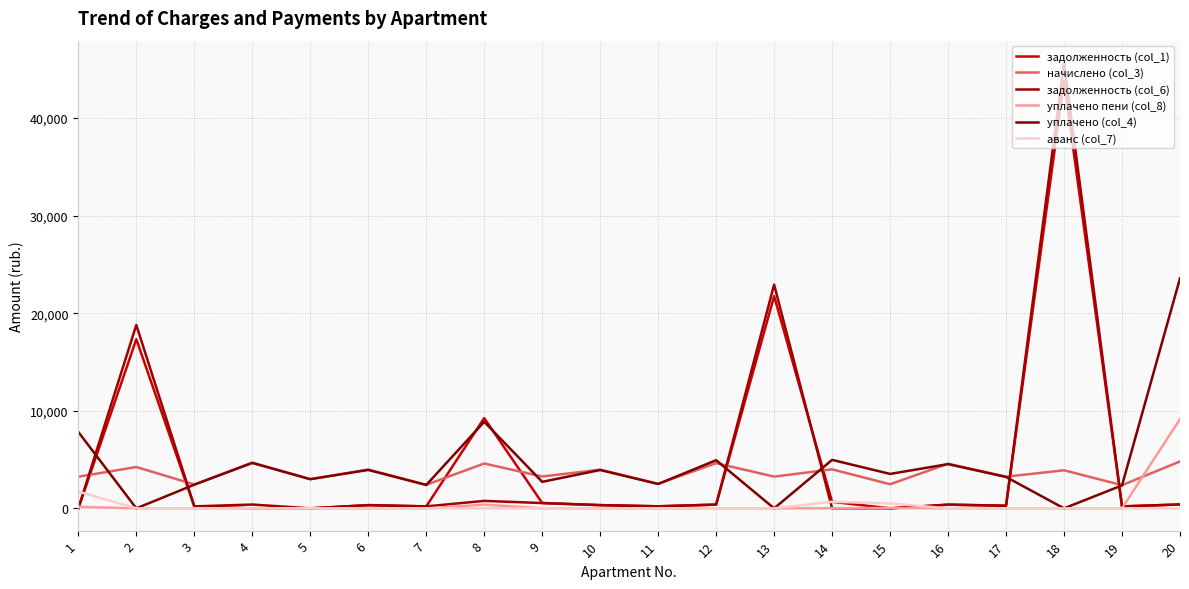

What is the value of the начислено (col_3) point at the 11th from the left?

2517.5